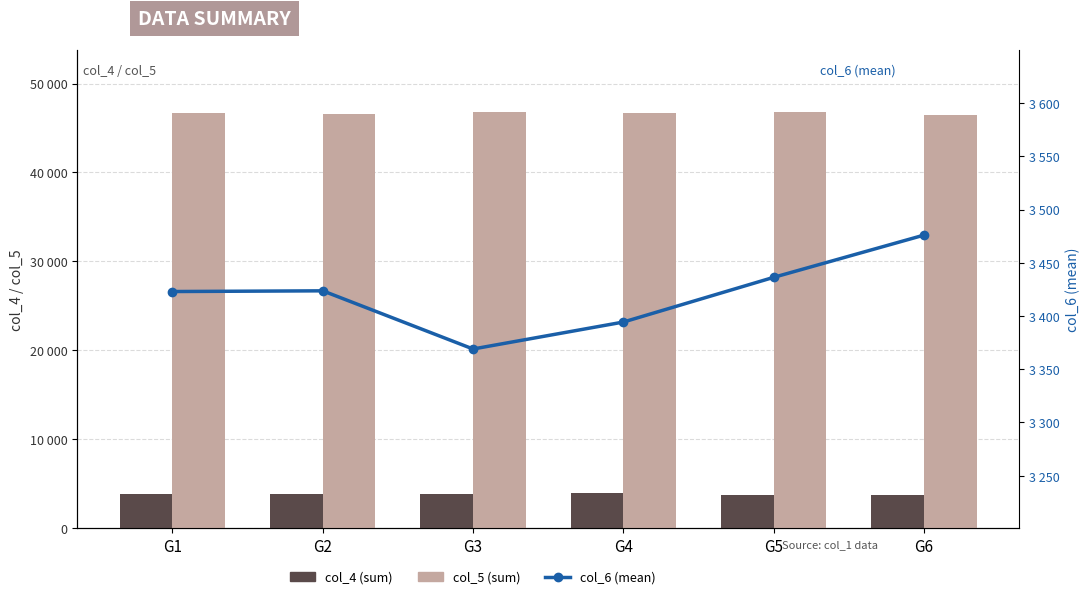

Reading right to left, transcribe all the data shown in this chart.

col_4 (sum): G6=3781.0	G5=3760.0	G4=3924.0	G3=3841.0	G2=3855.0	G1=3816.0
col_5 (sum): G6=46431.0	G5=46745.0	G4=46677.0	G3=46745.0	G2=46627.0	G1=46697.0
col_6 (mean): G6=3476.0	G5=3436.3	G4=3394.3	G3=3369.0	G2=3423.7	G1=3423.0